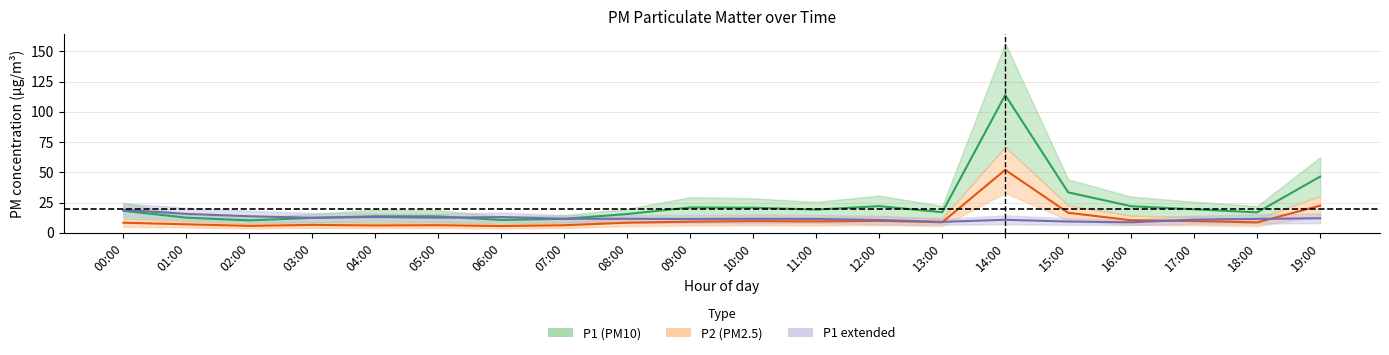

Is the value of P1_low at 14:00 greater than the value of P1 at 04:00?

Yes